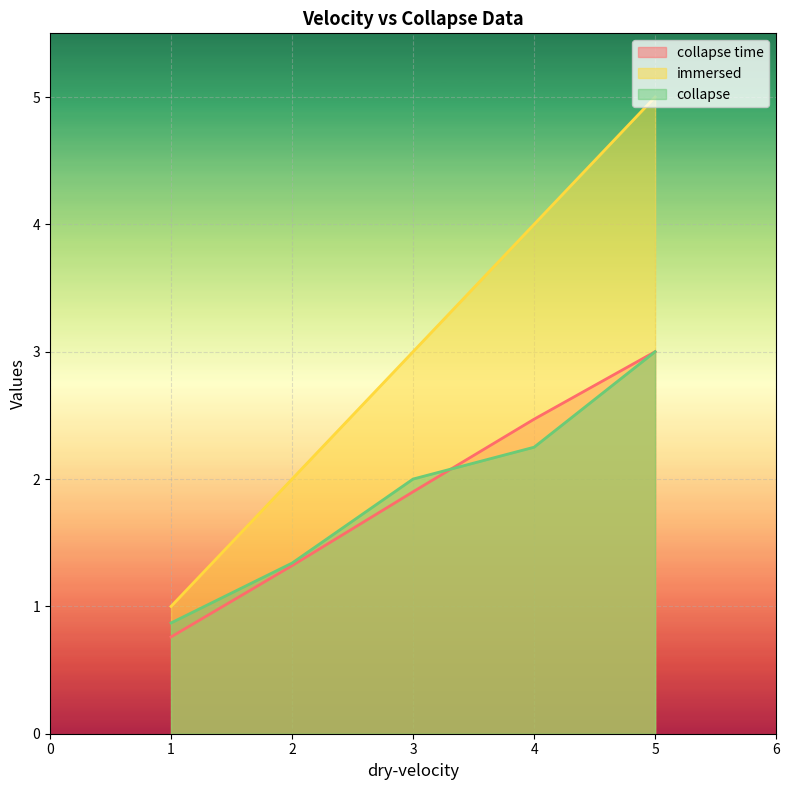

What is the average value of the collapse time series?

1.9